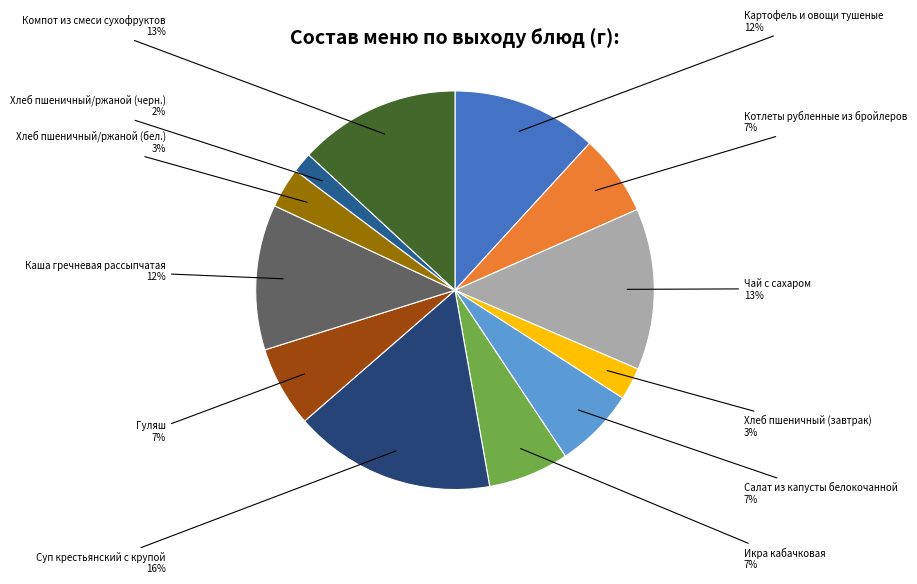

Approximately how many times larger is the value at Гуляш compared to Суп крестьянский с крупой?

0.4